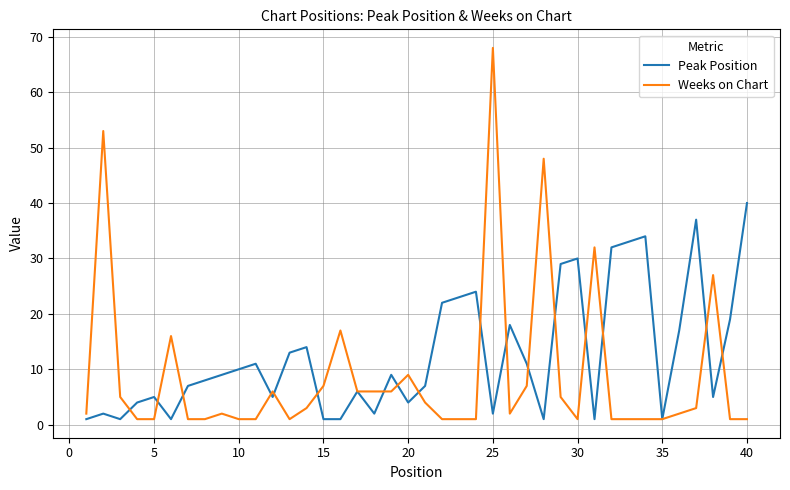

Which series has the widest spread of values?

Weeks on Chart